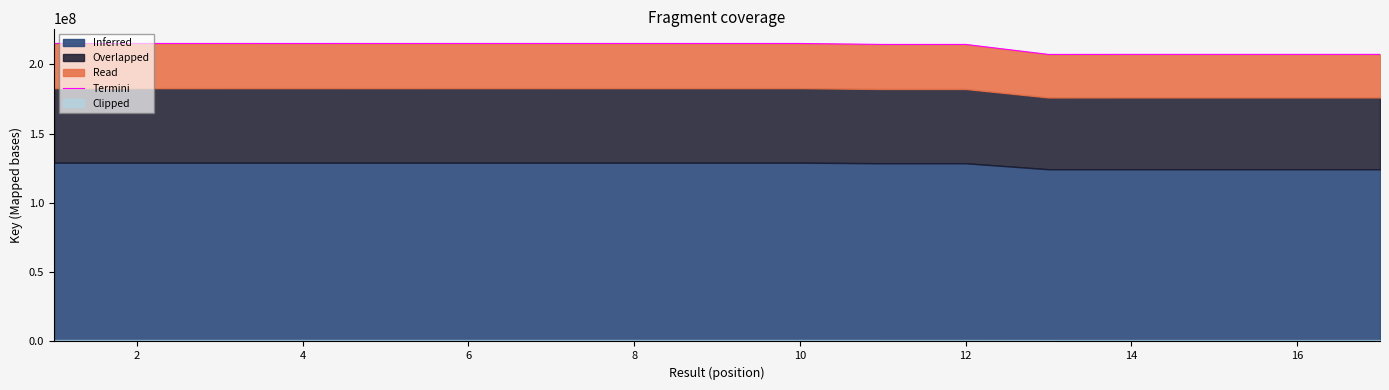

What is the sum of all values?

3617285900.0